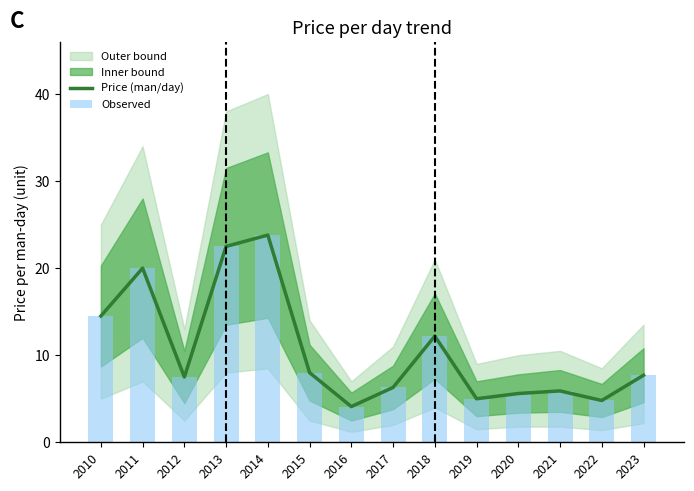

At which label does Observed reach its peak?

2014